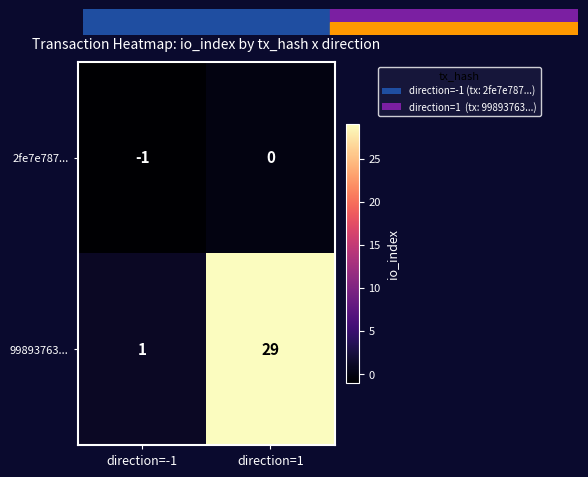

How many categories are shown in the chart?

2